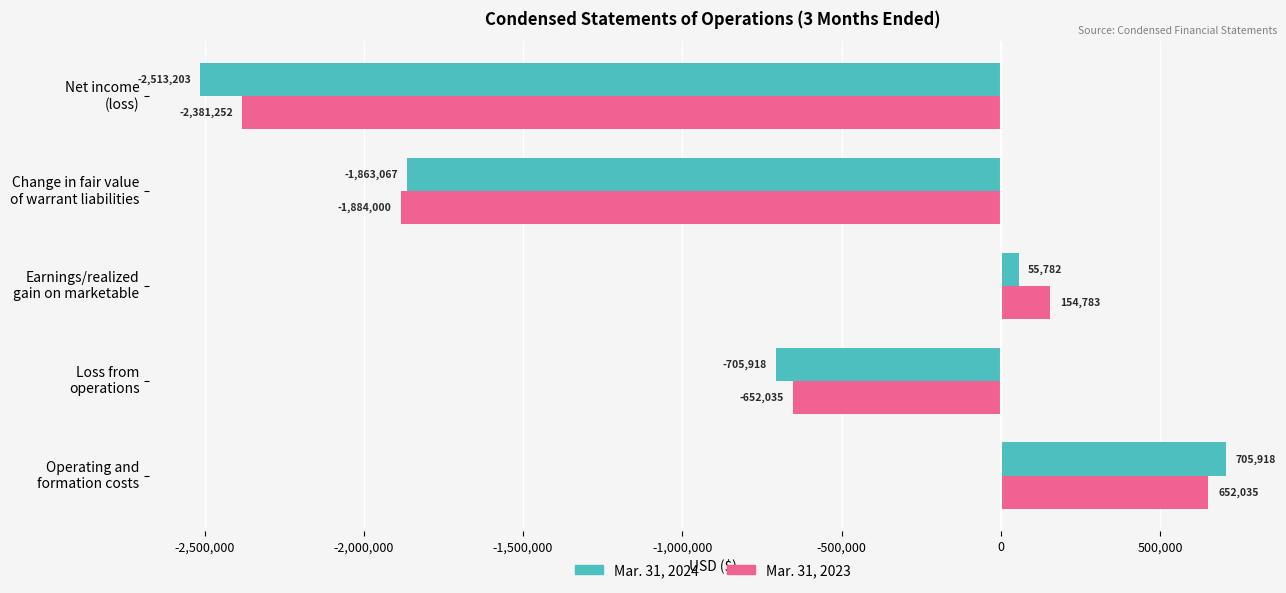

What is the lowest value of the Mar. 31, 2024 series?

-2513203